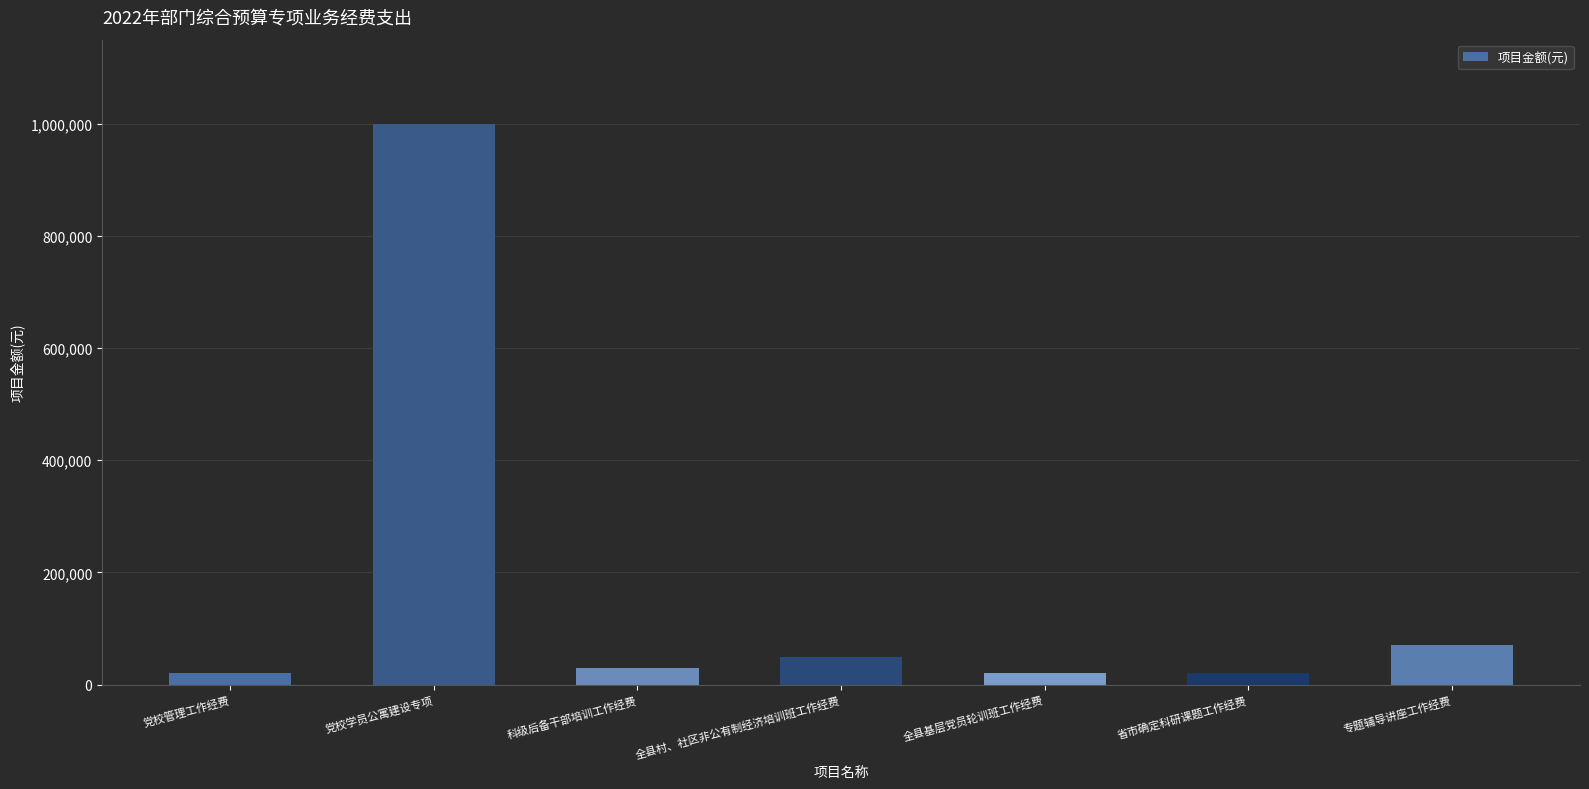

What is the difference between the values at 省市确定科研课题工作经费 and 党校学员公寓建设专项?

980000